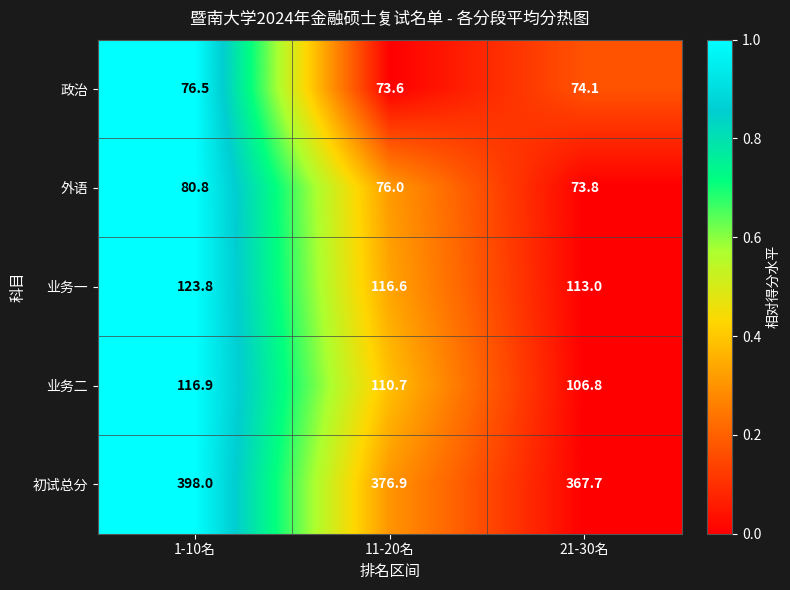

Reading right to left, list all the values displayed in this chart.

政治: 74.1	73.6	76.5
外语: 73.8	76.0	80.8
业务一: 113.0	116.6	123.8
业务二: 106.8	110.7	116.9
初试总分: 367.7	376.9	398.0